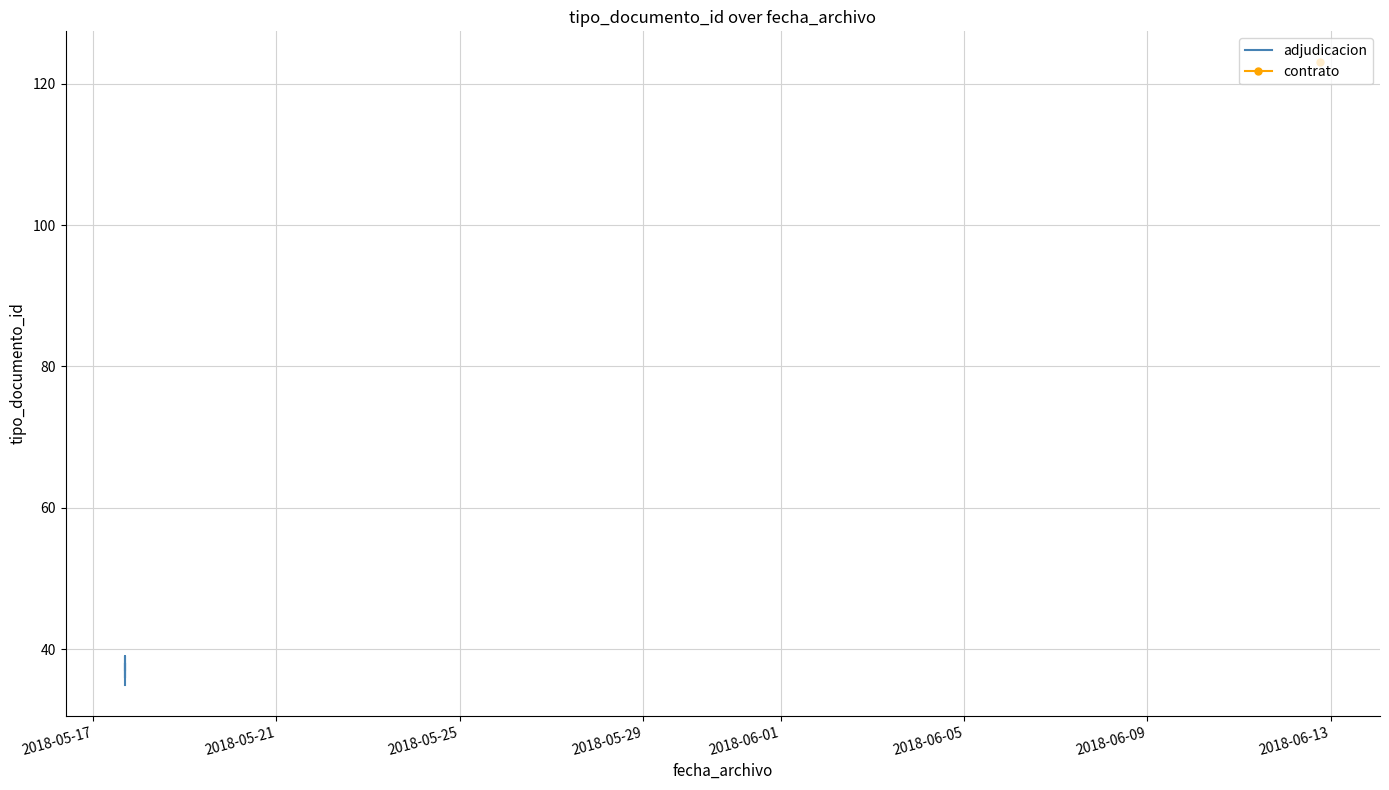

What is the minimum value shown in the chart?

35